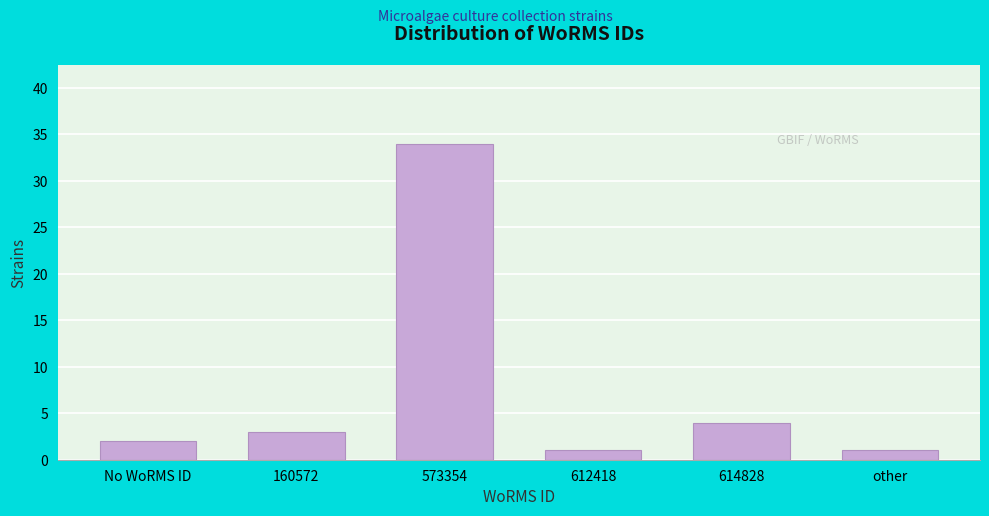

Reading right to left, transcribe all the data shown in this chart.

other=1	614828=4	612418=1	573354=34	160572=3	No WoRMS ID=2